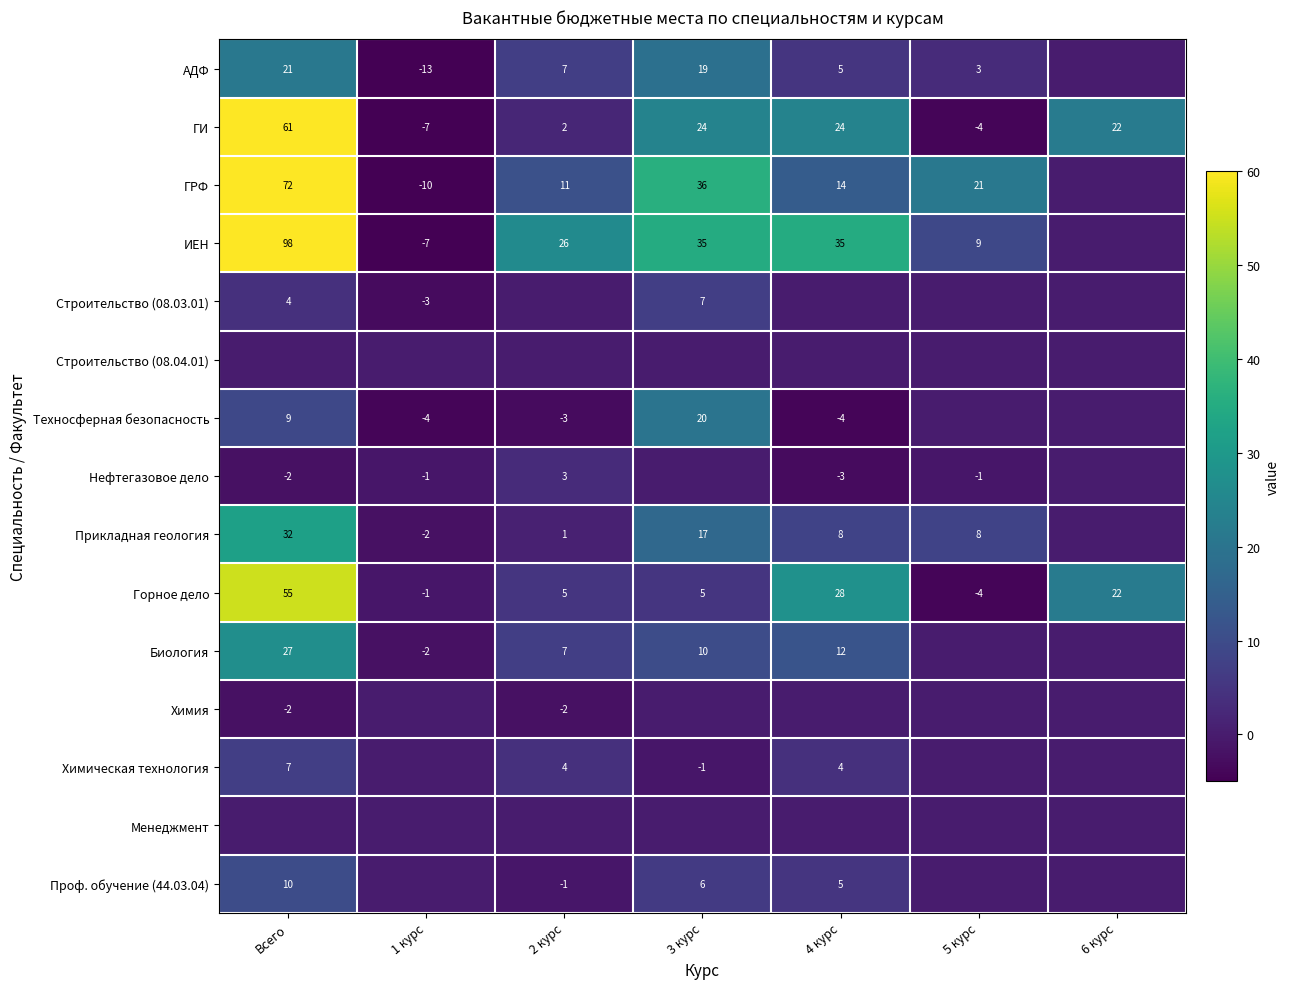

At which category does the chart reach its minimum across all series?

1 курс